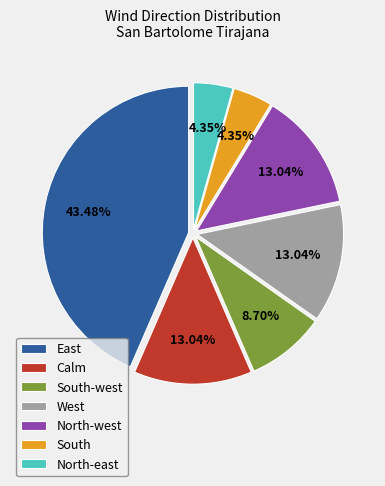

Combined, do North-west and North-east account for over 50%?

No